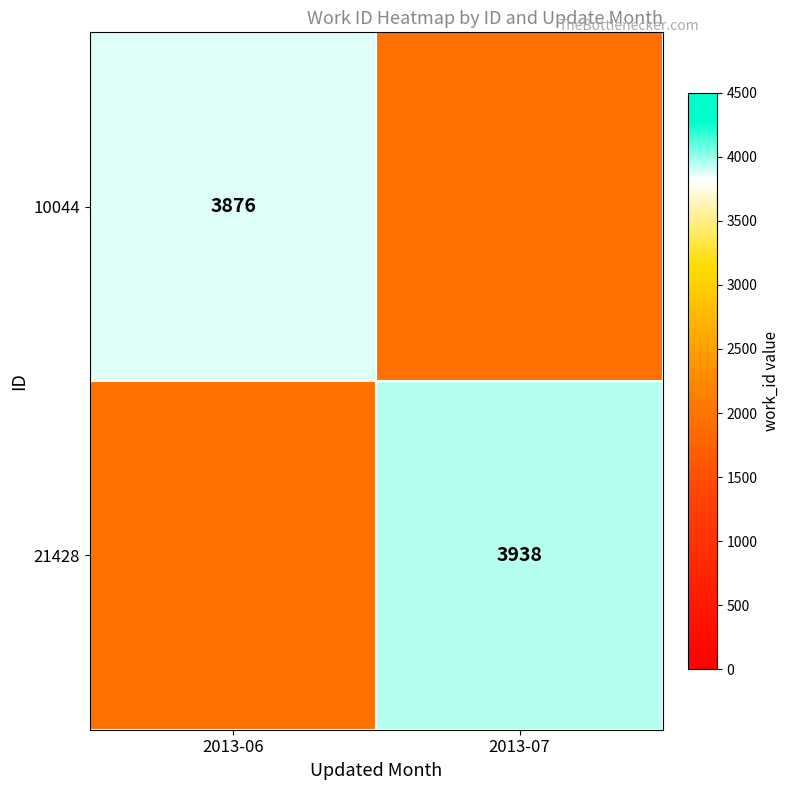

The 10044 series shows 3876 at 2013-06. True or false?

True